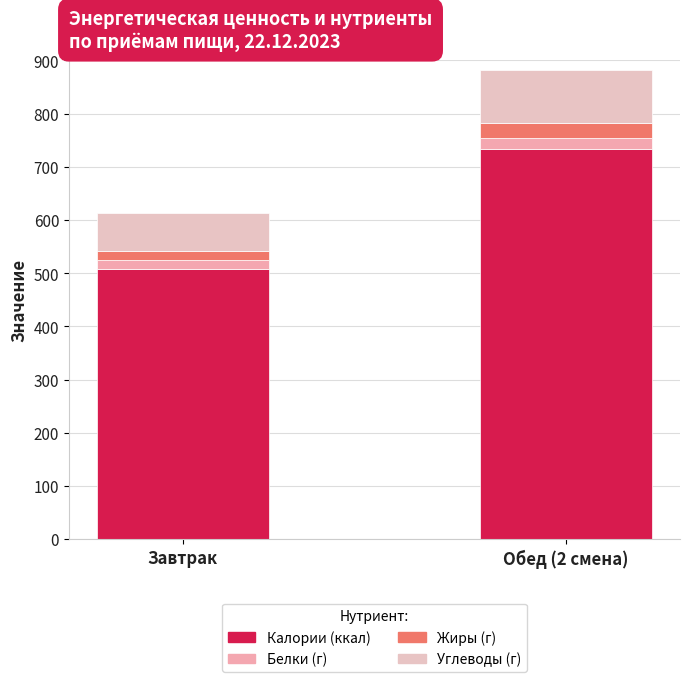

At how many categories does at least one series exceed 224?

2